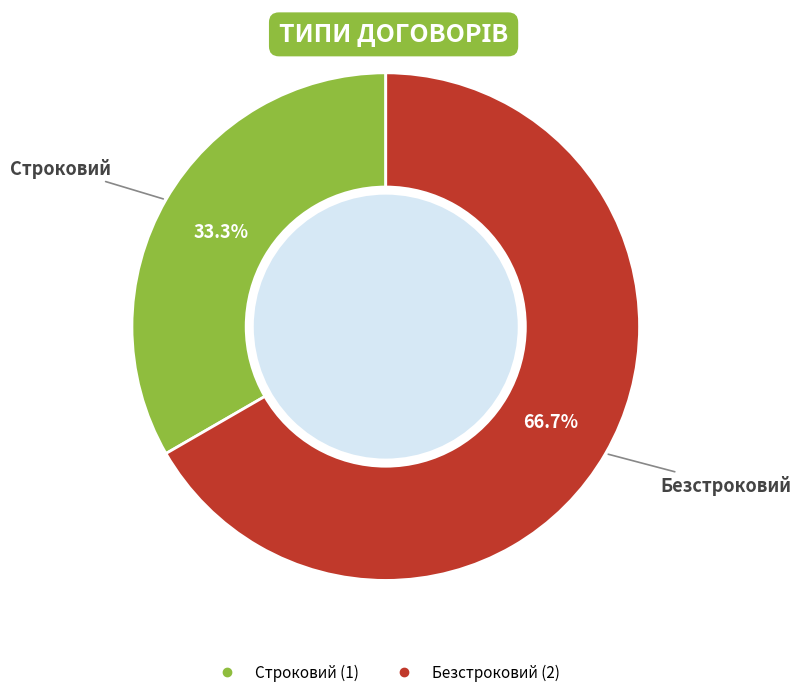

What percentage is NOT represented by Безстроковий?

33.3%